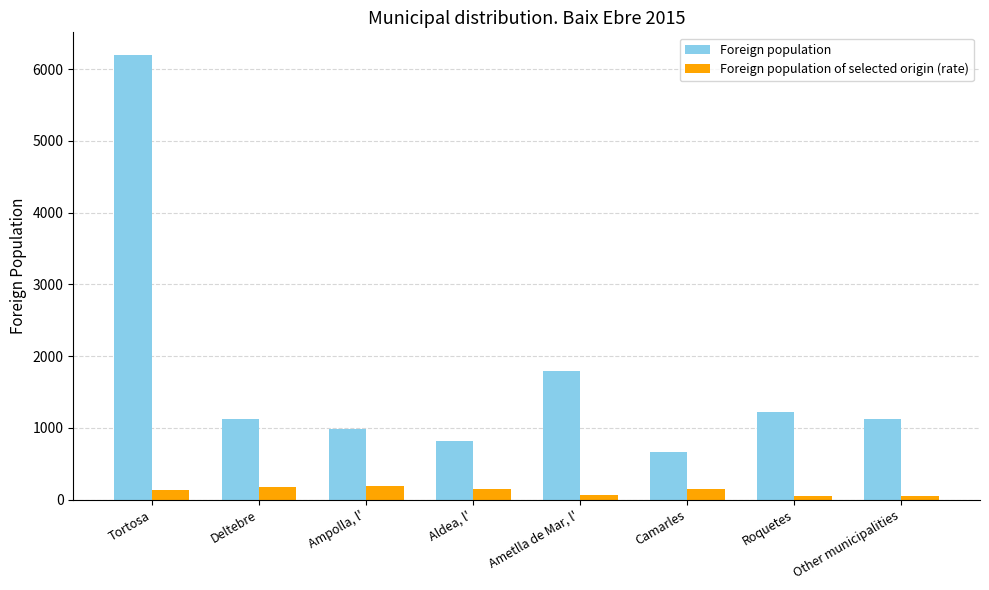

What is the value of the Foreign population bar at the 4th from the left?

823